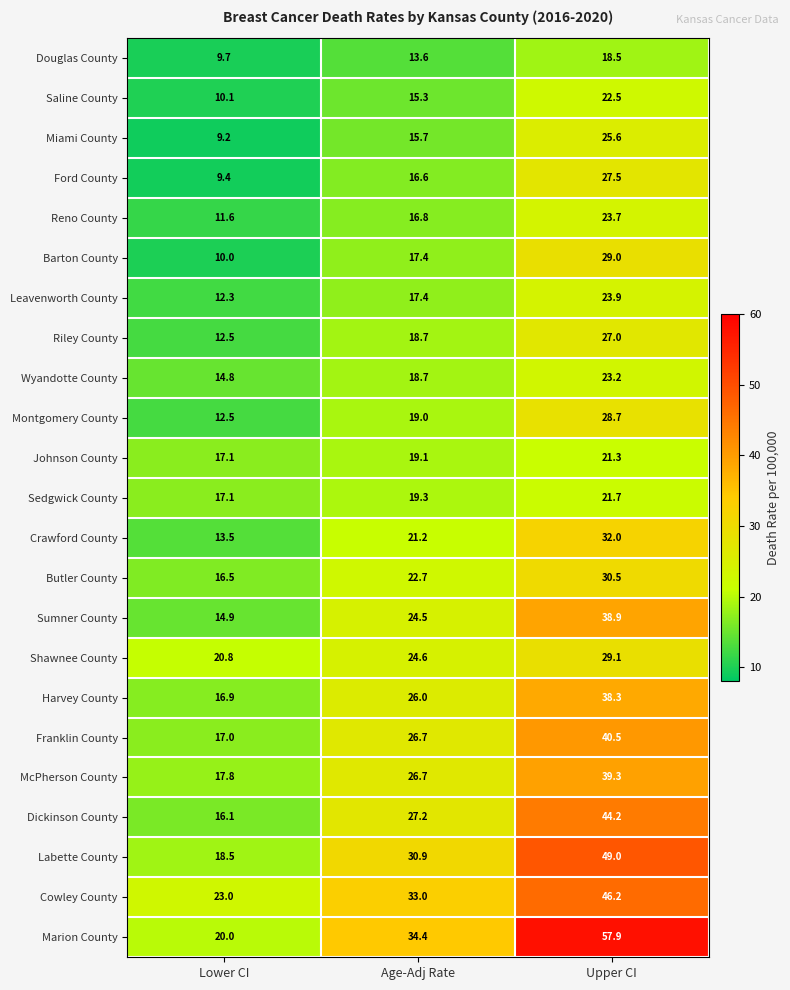

The McPherson County series shows 26.7 at Age-Adj Rate. True or false?

True